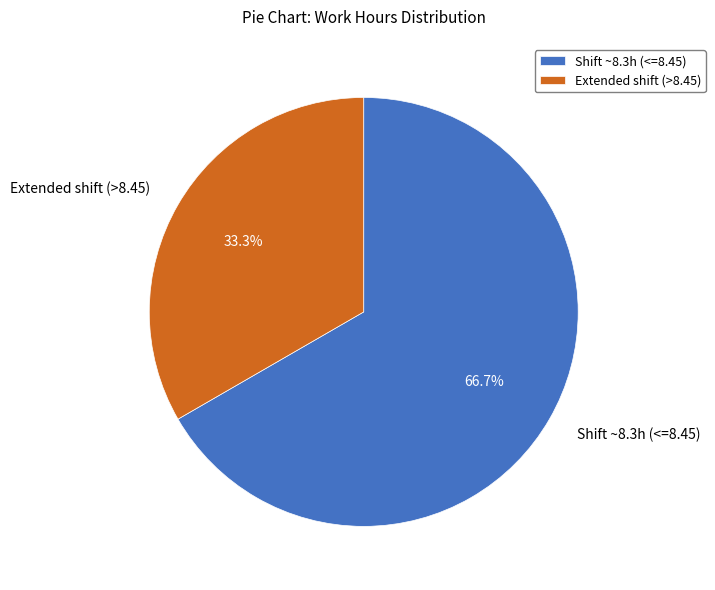

Between Extended shift (>8.45) and Shift ~8.3h (<=8.45), which is larger?

Shift ~8.3h (<=8.45)